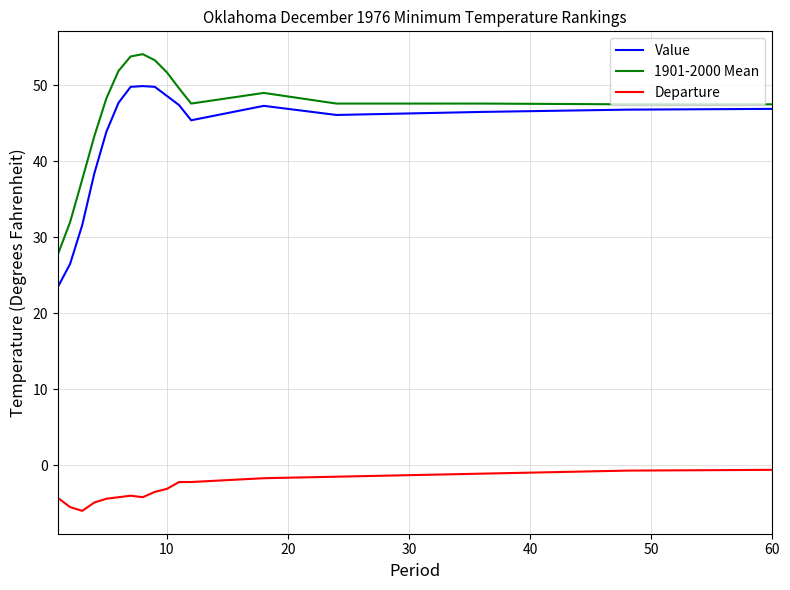

True or false: Departure and 1901-2000 Mean intersect in this chart.

False